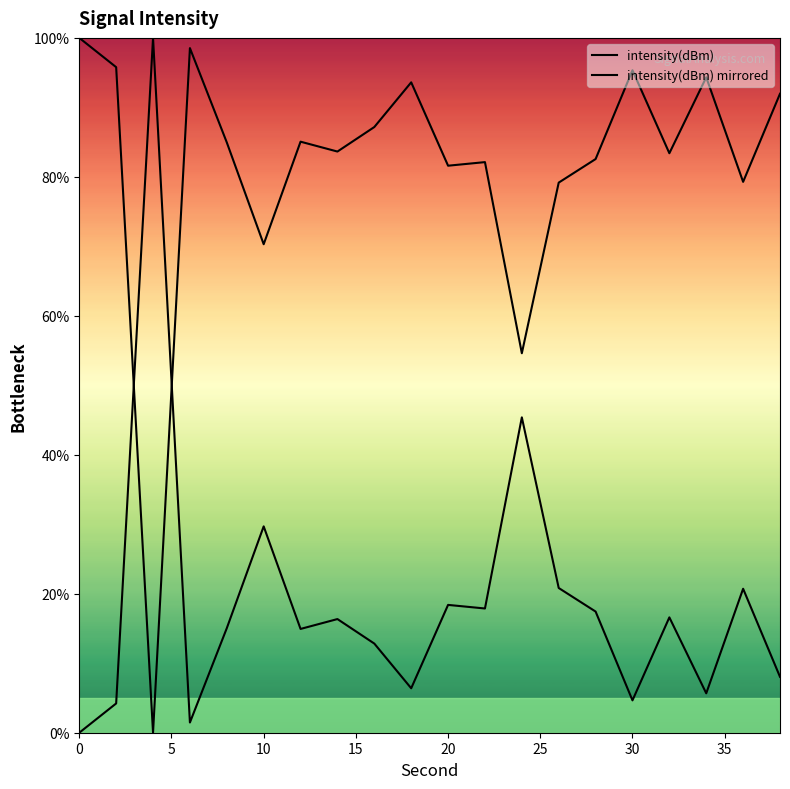

In intensity(dBm) mirrored, how many points are lower than both neighbors (excluding endpoints)?

6